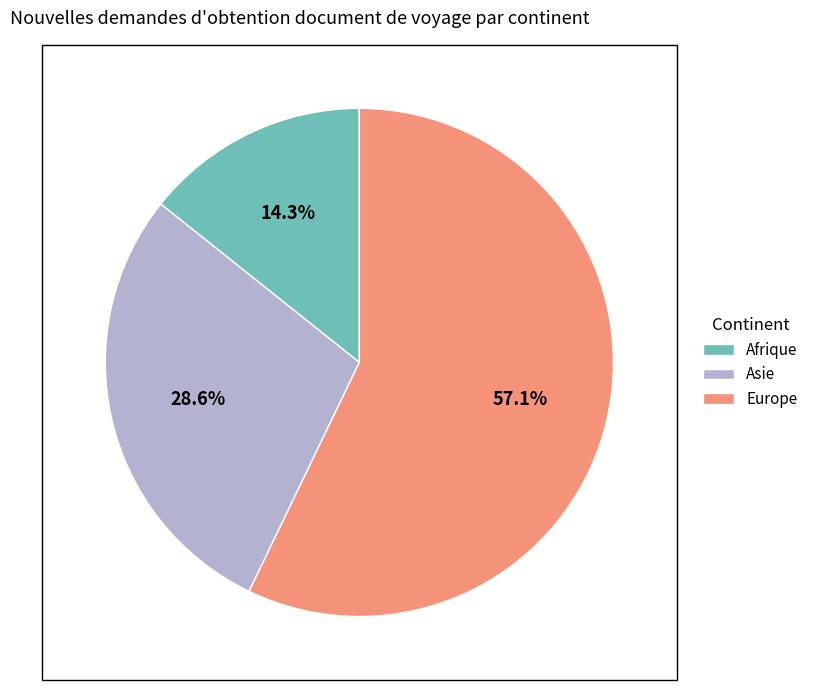

How many slices are in this pie chart?

3